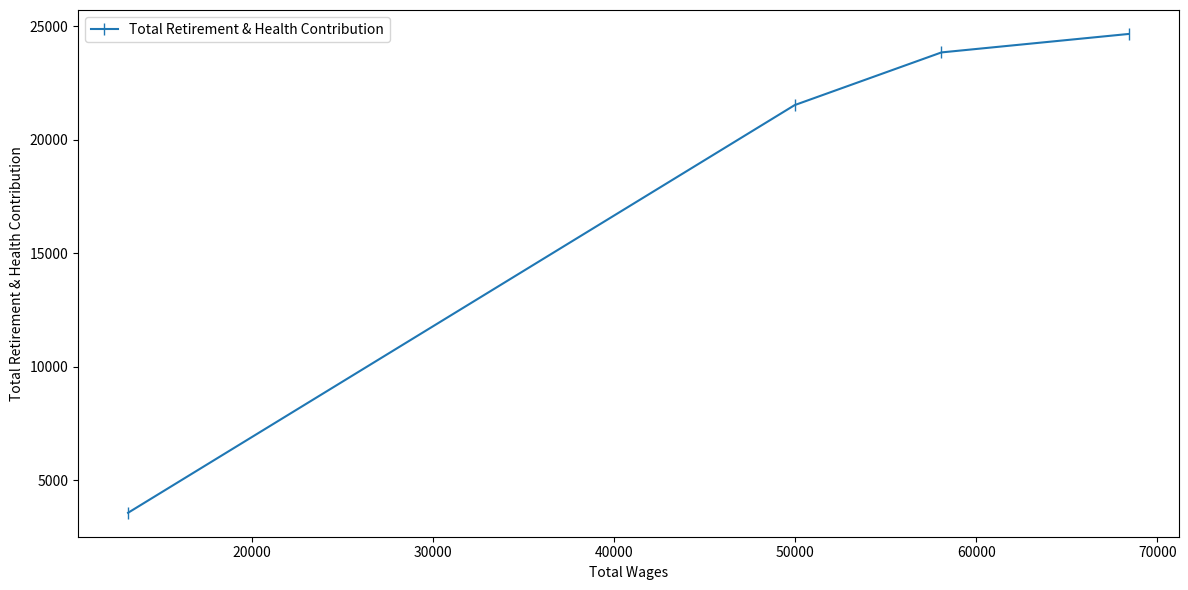

What is the value of the 1st point from the left?

3573